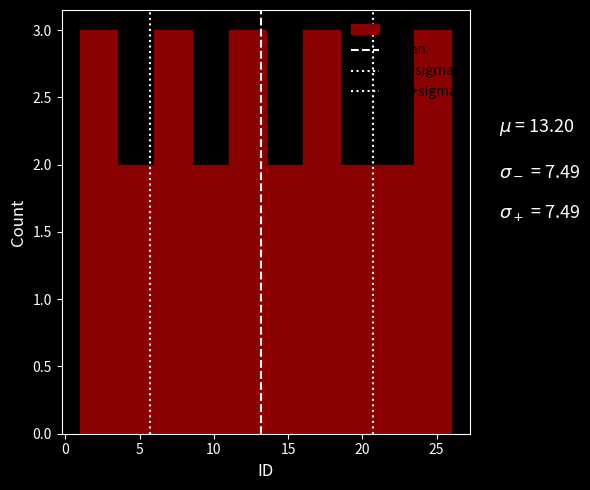

Reading left to right, list every bar in this chart as the range it spans on the x-axis followed by its height. The values are not printed on the chart, so give them approximately, as read against the axis.

1.0 to 3.5: 3
3.5 to 6.0: 2
6.0 to 8.5: 3
8.5 to 11.0: 2
11.0 to 13.5: 3
13.5 to 16.0: 2
16.0 to 18.5: 3
18.5 to 21.0: 2
21.0 to 23.5: 2
23.5 to 26.0: 3